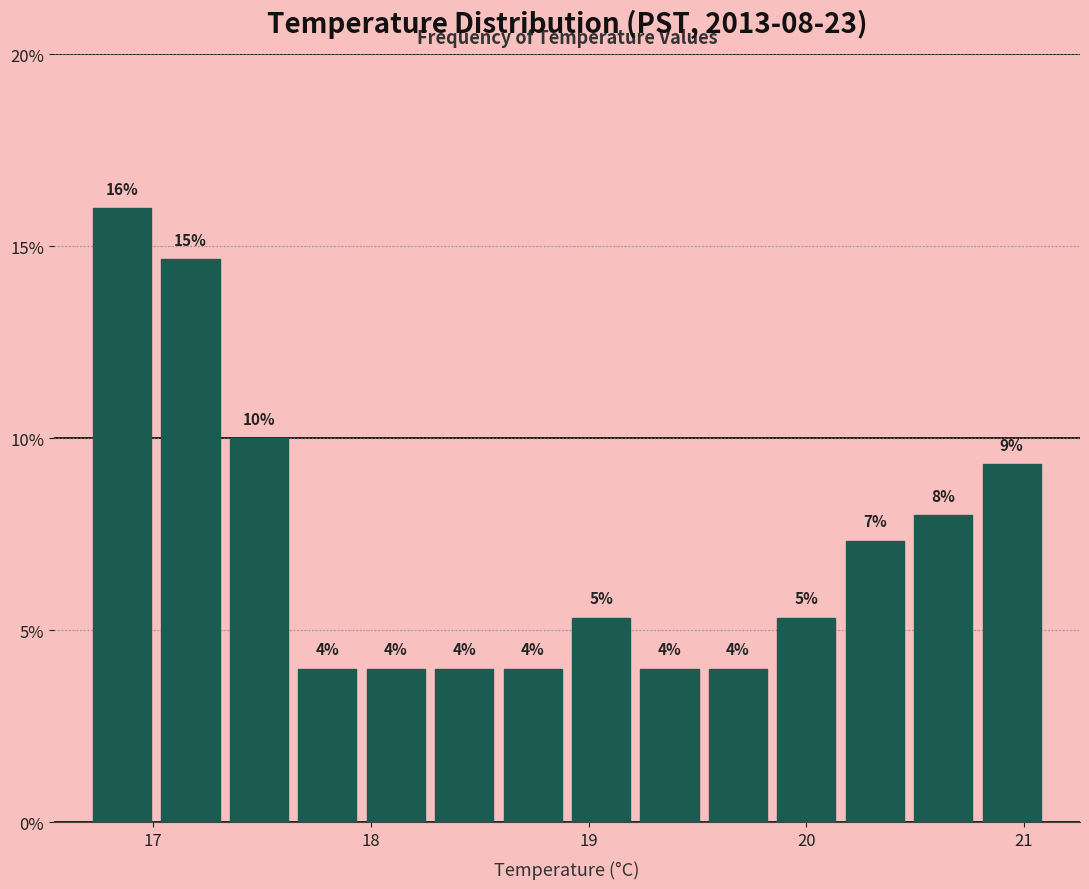

Read against the x-axis, roughly where is the centre of the tallest bar?

16.9